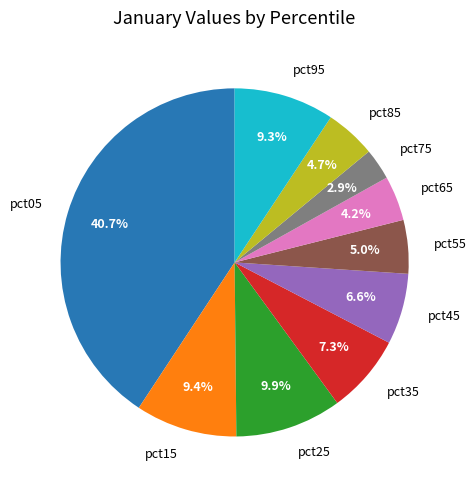

Which has a higher value, pct45 or pct65?

pct45